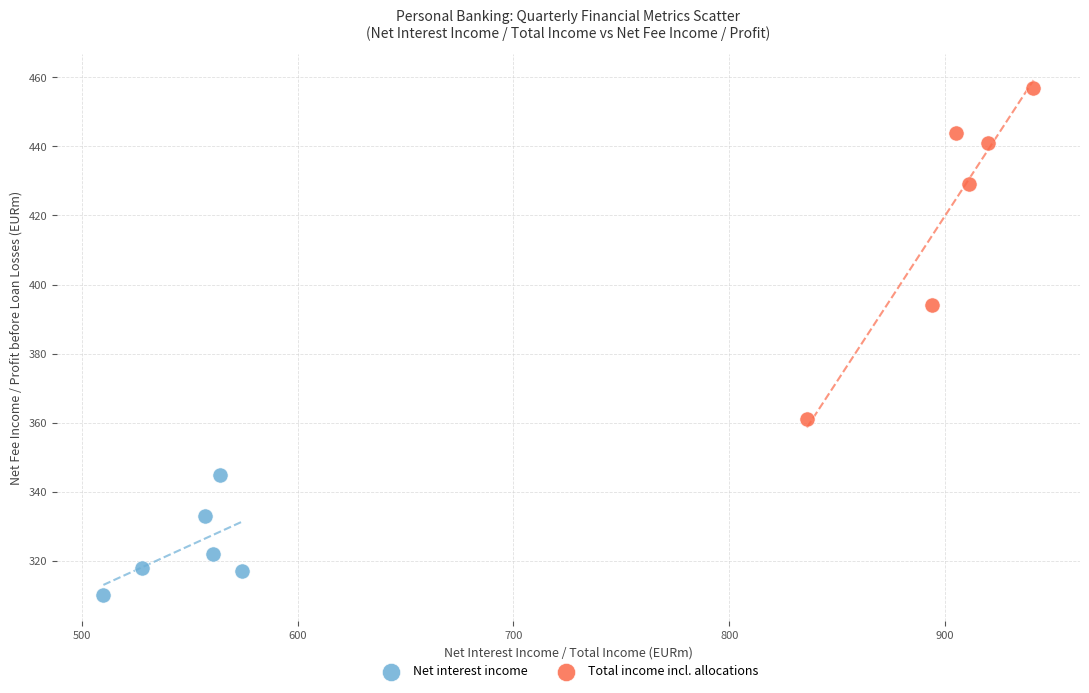

Which series contains the lowest Y value?

Net interest income